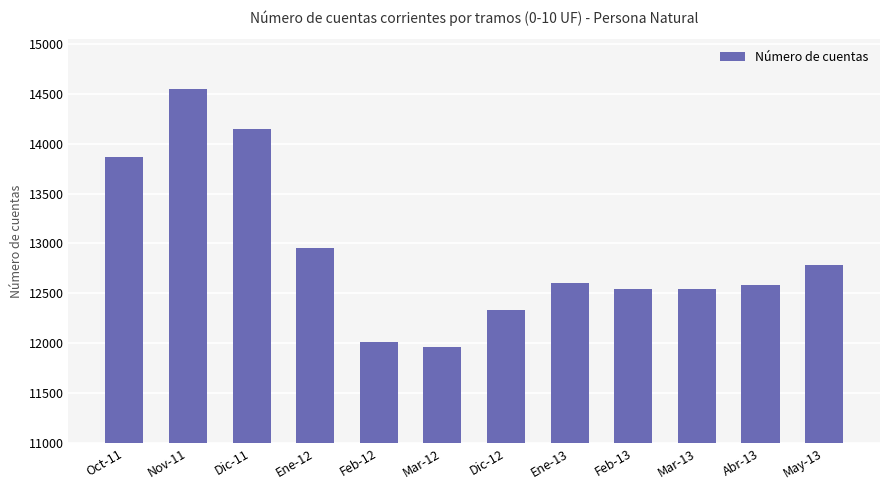

The chart shows a value of 16391 at Feb-12. True or false?

False